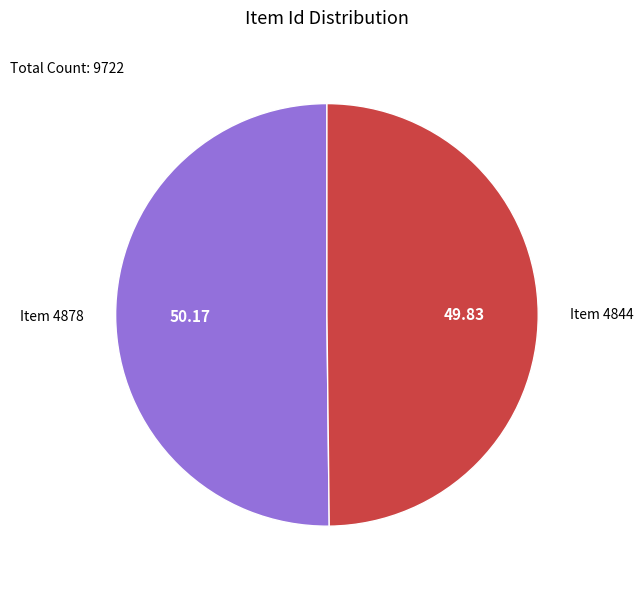

How many slices are in this pie chart?

2